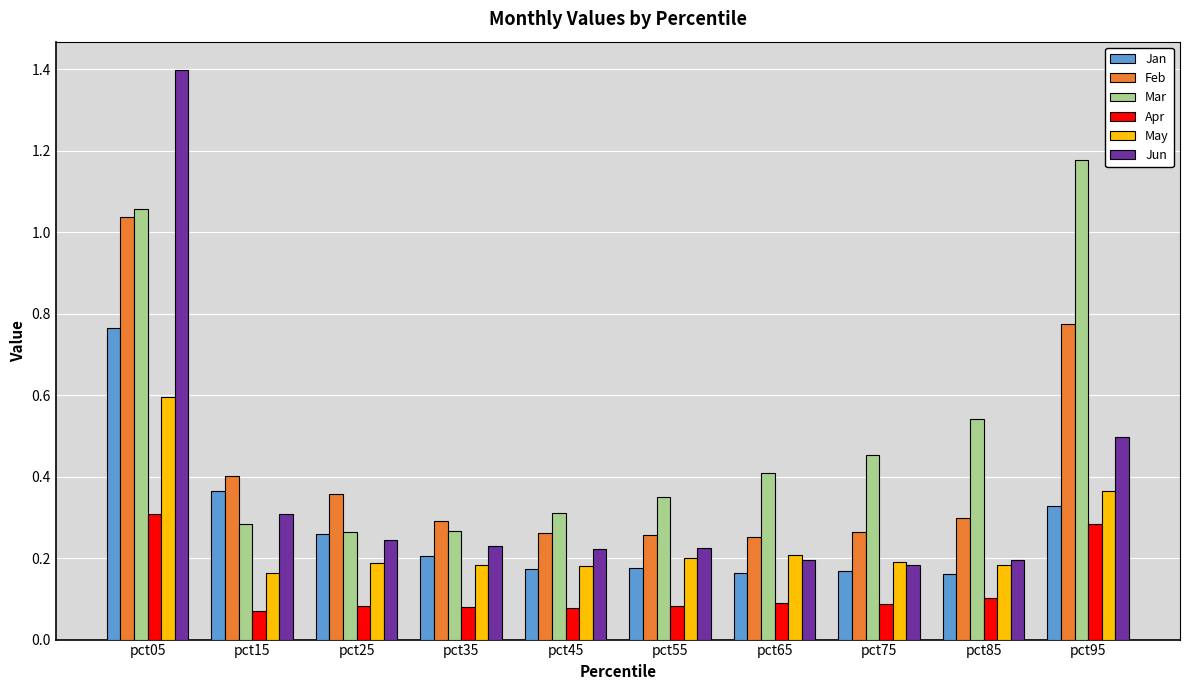

Are the bars grouped side by side (vs. stacked)?

Yes